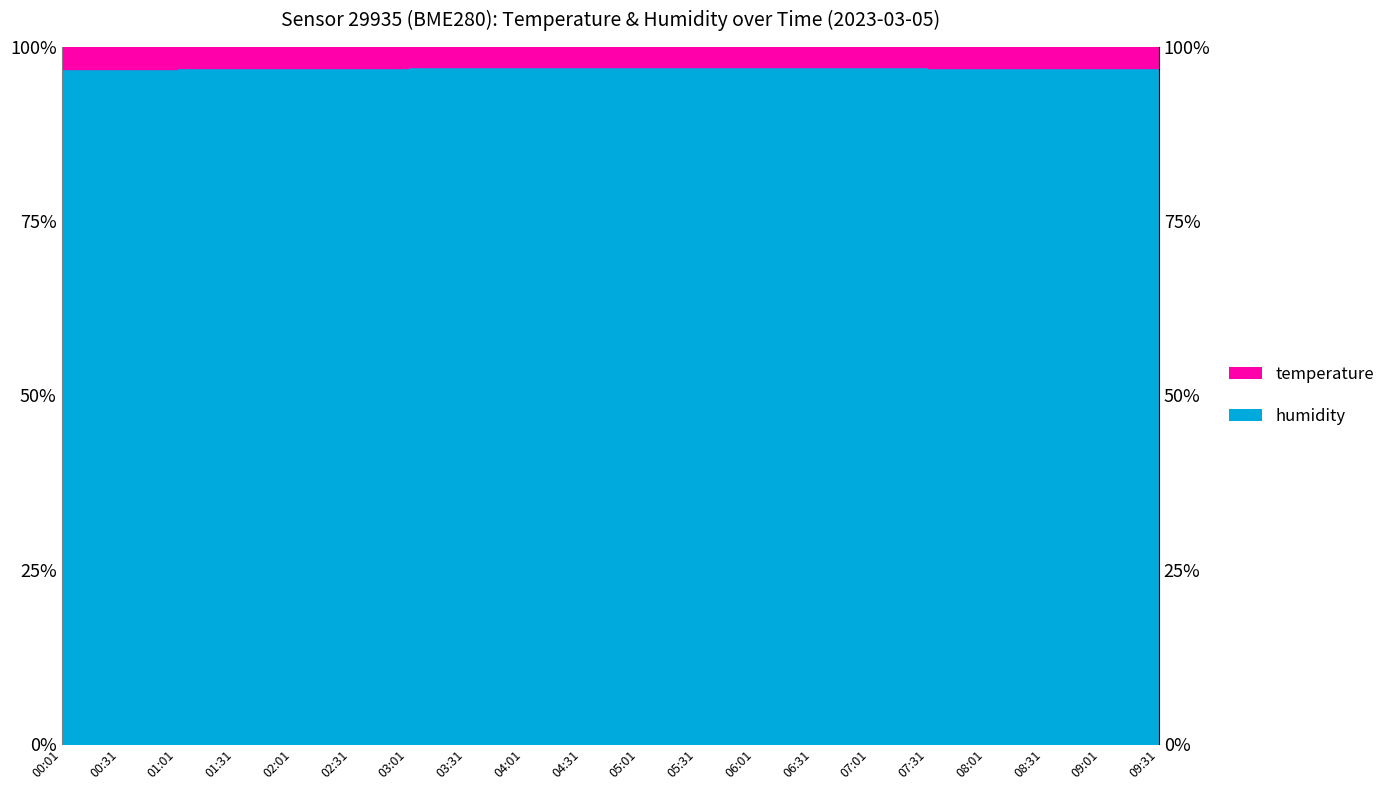

Reading left to right, extract all data points from this chart.

96.8	96.9	96.9	97.0	97.0	97.0	97.1	97.1	97.1	97.2	97.2	97.2	97.2	97.1	97.1	97.0	97.0	96.9	96.9	96.9